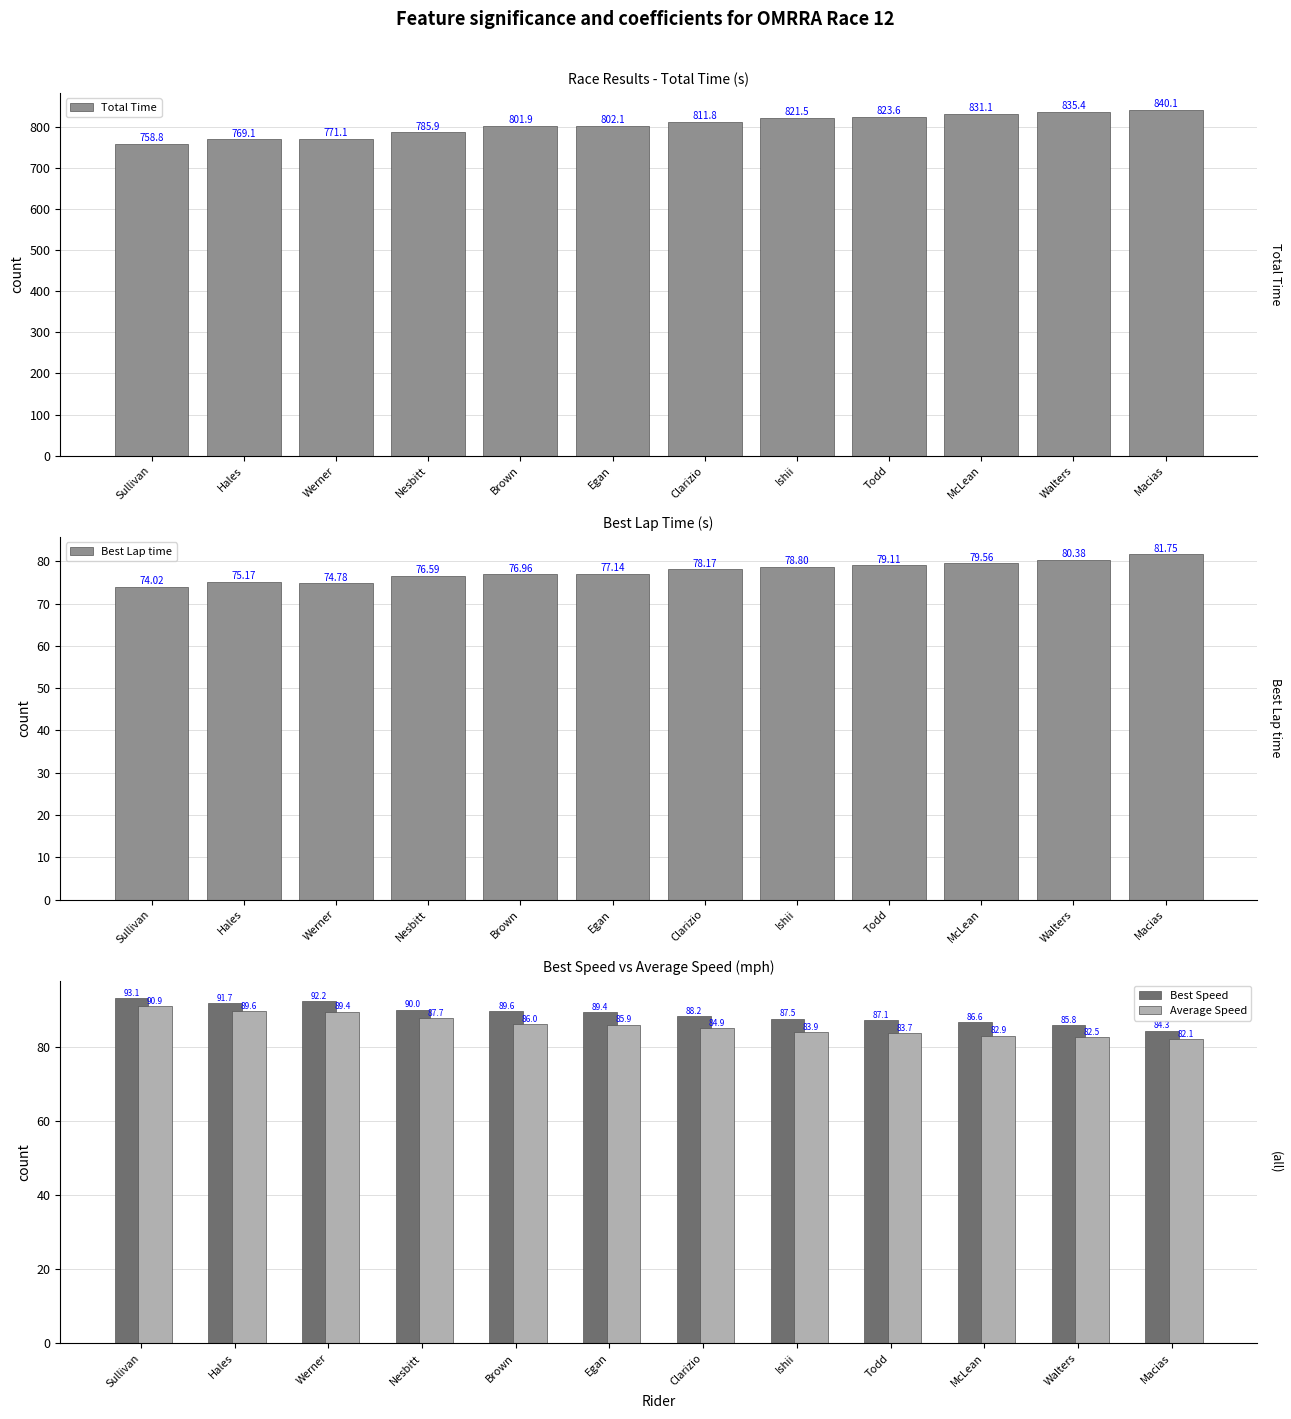

What is the spread (max minus min) of values at Todd?

744.5